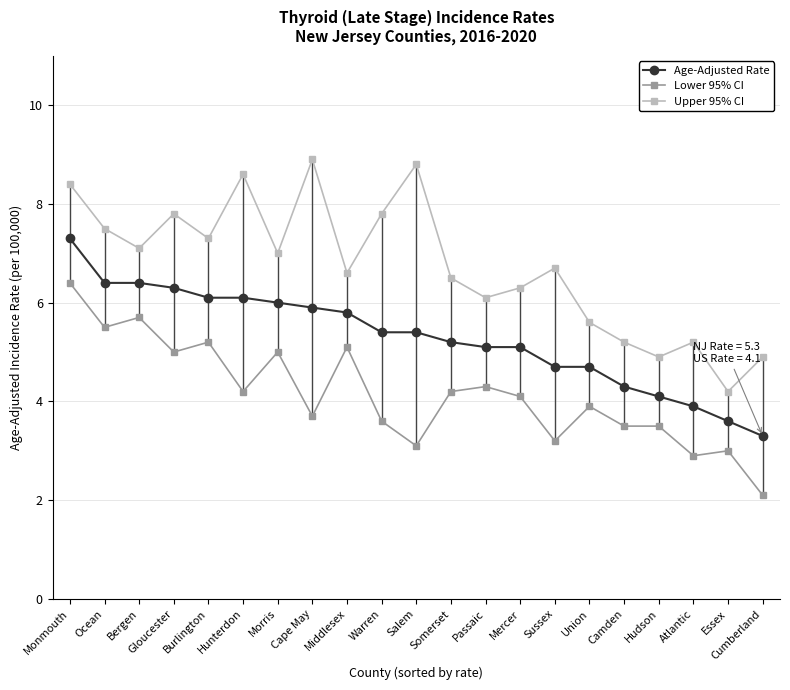

True or false: Upper 95% CI and Age-Adjusted Rate cross at least once.

False